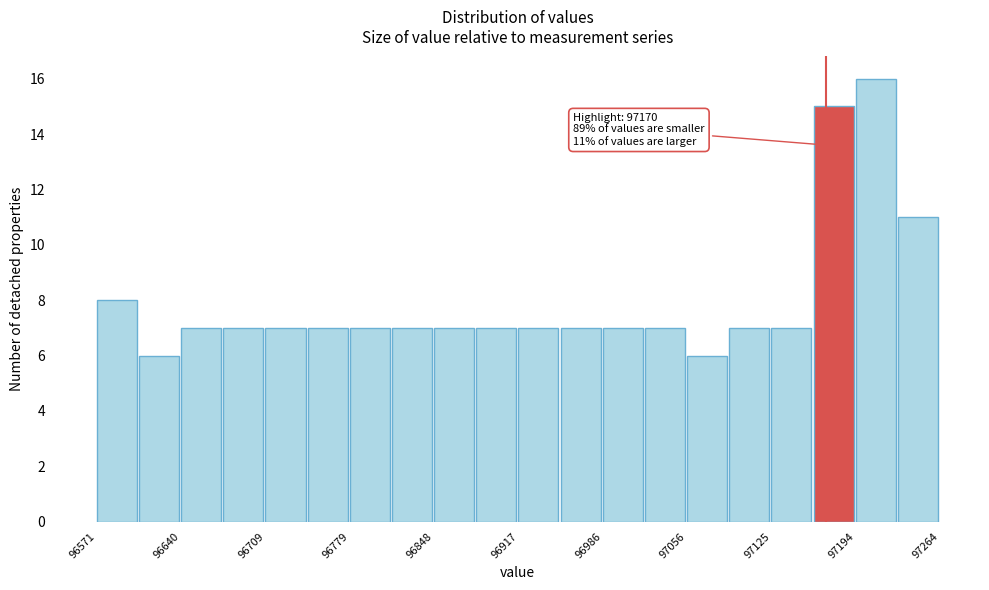

Read against the x-axis, roughly where is the centre of the tallest bar?

97210